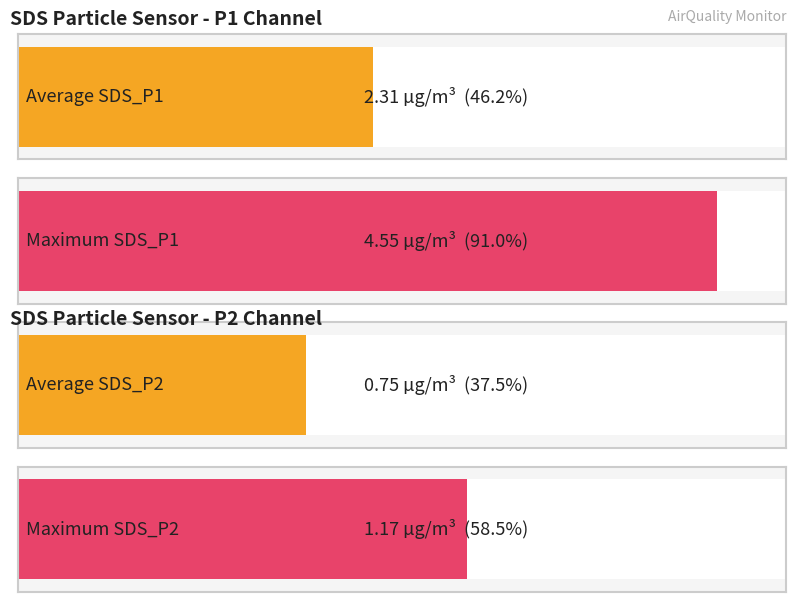

Does the chart contain stacked bars?

No